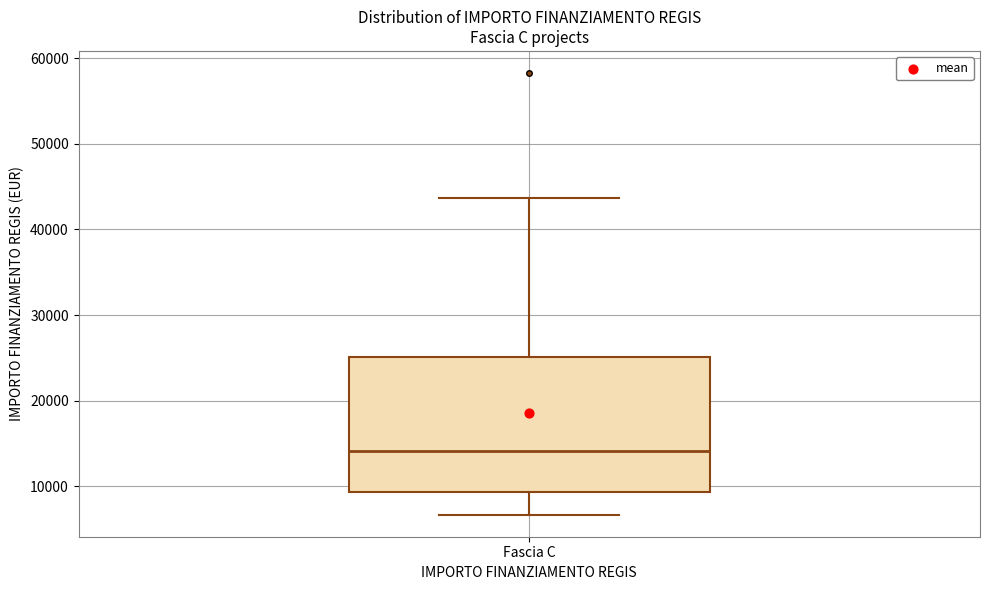

Read this box plot against the y-axis: the position of the median line, the range covered by the box, and the ends of both whiskers. The values are not printed on the chart, so give them approximately, as read against the axis.

median 14000, box 9000 to 25000, whiskers 7000 to 44000